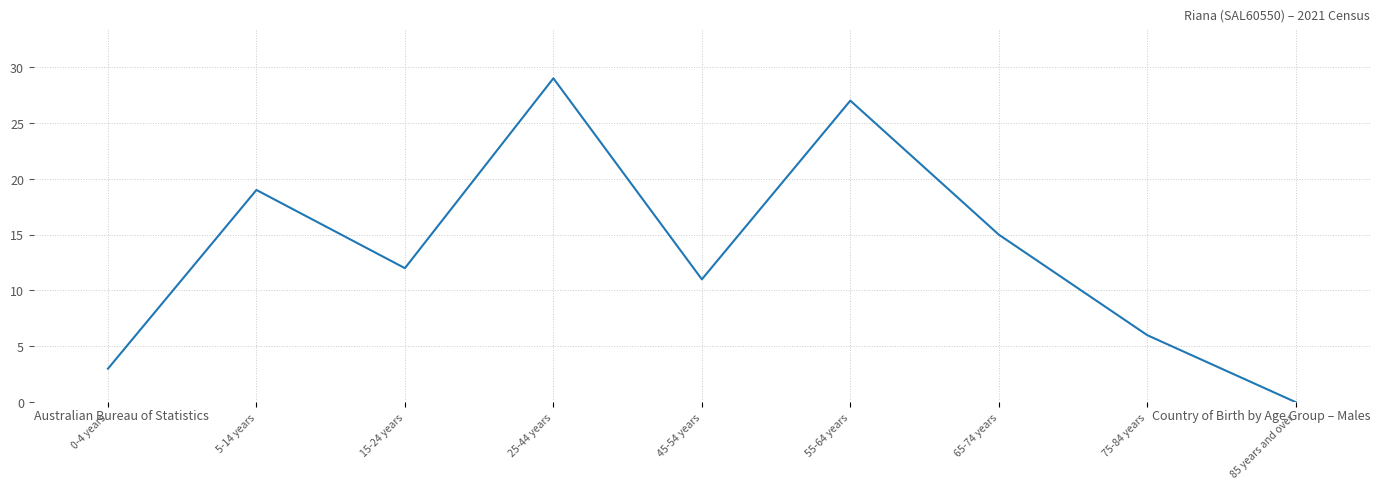

Reading left to right, extract all data points from this chart.

0-4 years=3	5-14 years=19	15-24 years=12	25-44 years=29	45-54 years=11	55-64 years=27	65-74 years=15	75-84 years=6	85 years and over=0